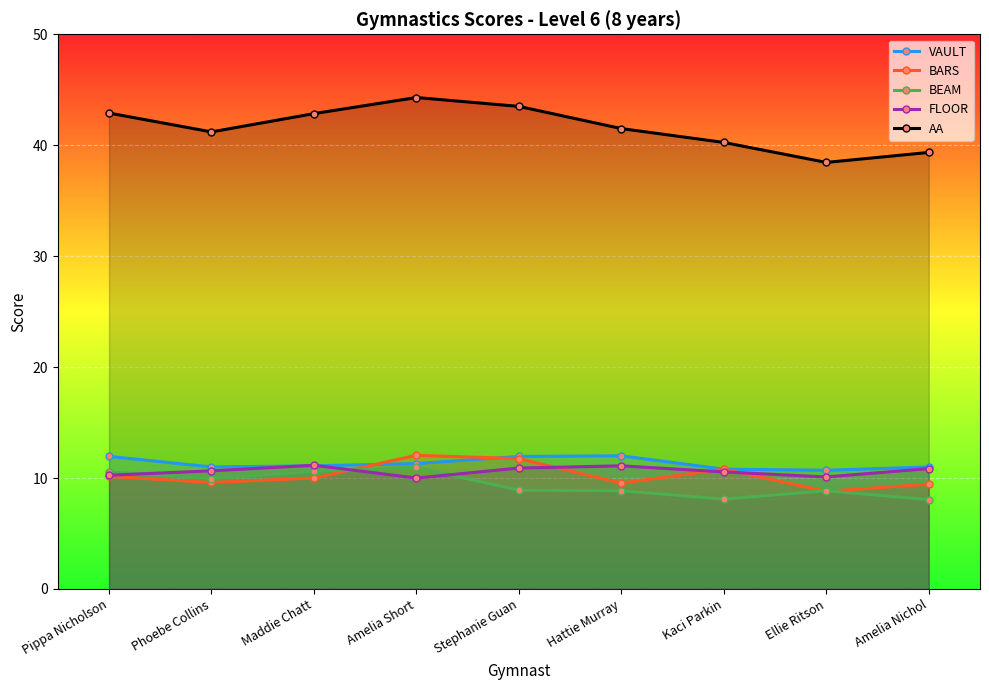

Rank the series by their maximum value, from highest to lowest.

AA, BARS, VAULT, FLOOR, BEAM